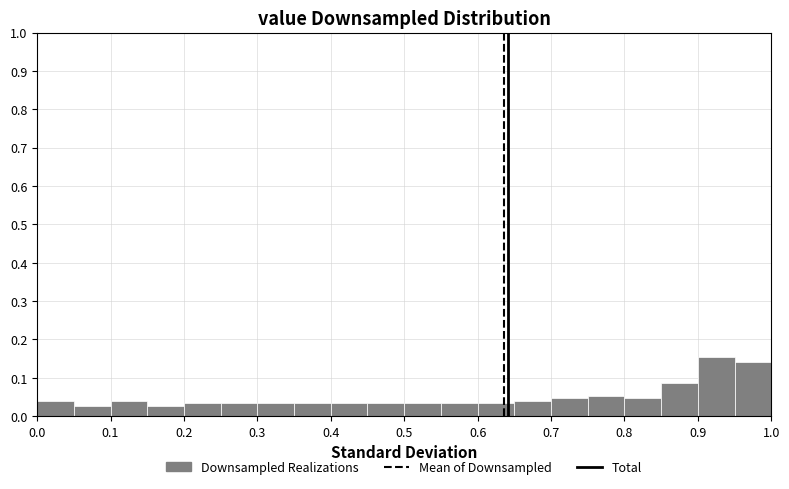

Reading left to right, list every bar in this chart as the range it spans on the x-axis followed by its height. The values are not printed on the chart, so give them approximately, as read against the axis.

0.00 to 0.05: 0.04
0.05 to 0.10: 0.03
0.10 to 0.15: 0.04
0.15 to 0.20: 0.03
0.20 to 0.25: 0.03
0.25 to 0.30: 0.03
0.30 to 0.35: 0.03
0.35 to 0.40: 0.03
0.40 to 0.45: 0.03
0.45 to 0.50: 0.03
0.50 to 0.55: 0.03
0.55 to 0.60: 0.03
0.60 to 0.65: 0.03
0.65 to 0.70: 0.04
0.70 to 0.75: 0.05
0.75 to 0.80: 0.05
0.80 to 0.85: 0.05
0.85 to 0.90: 0.09
0.90 to 0.95: 0.15
0.95 to 1.00: 0.14